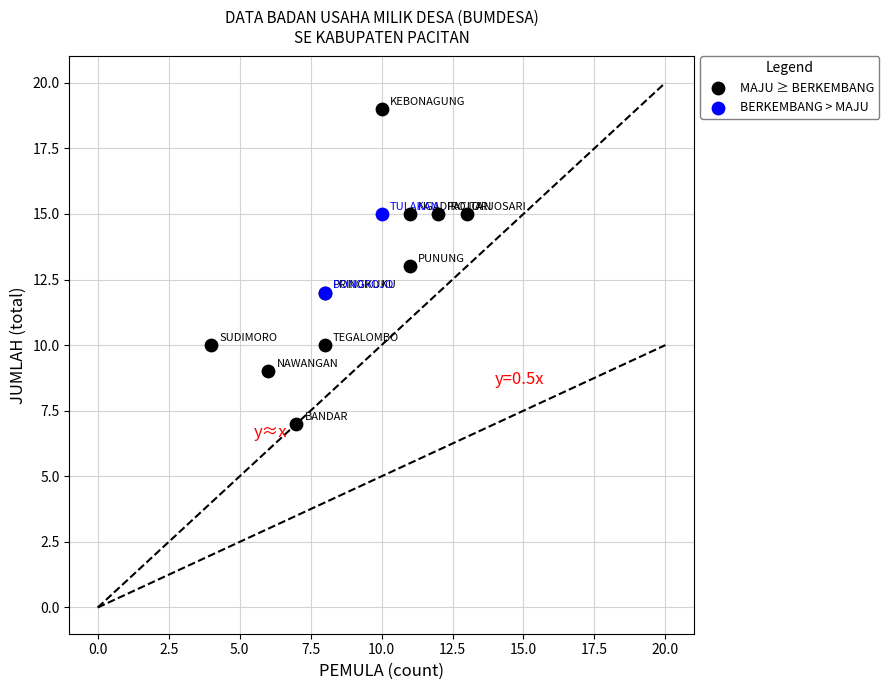

What are all the series names shown in the legend?

MAJU ≥ BERKEMBANG, BERKEMBANG > MAJU